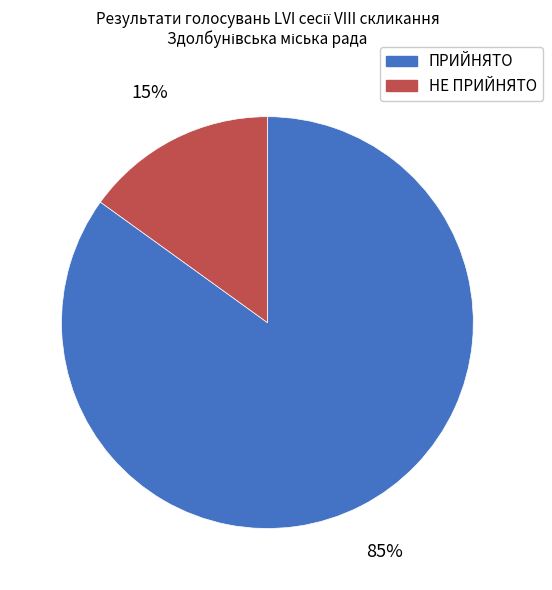

Is it true that ПРИЙНЯТО is 72% of the pie?

False